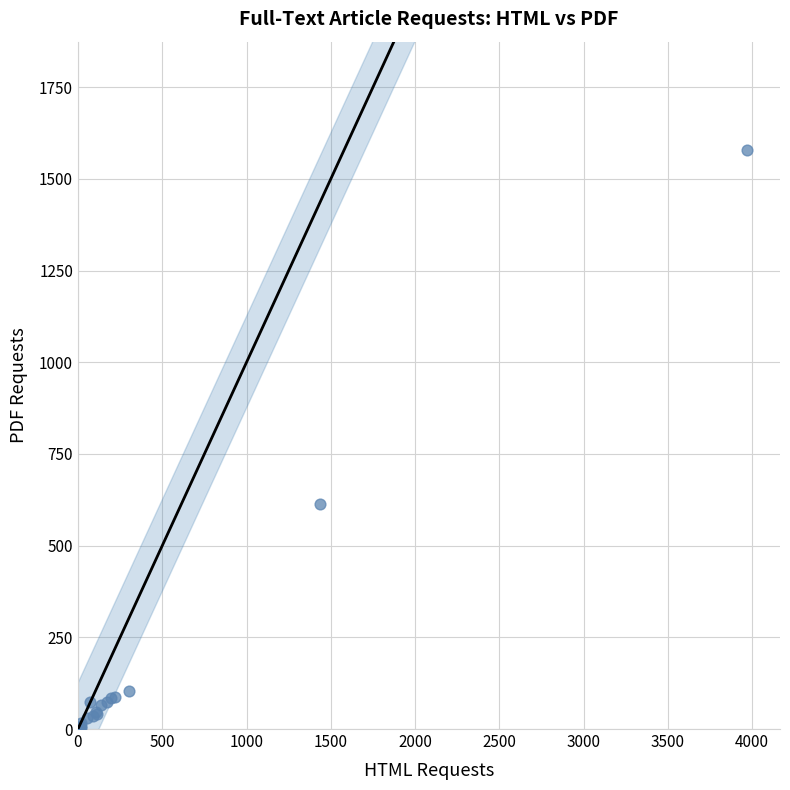

What Y value in the scatter plot is closest to 790?

614